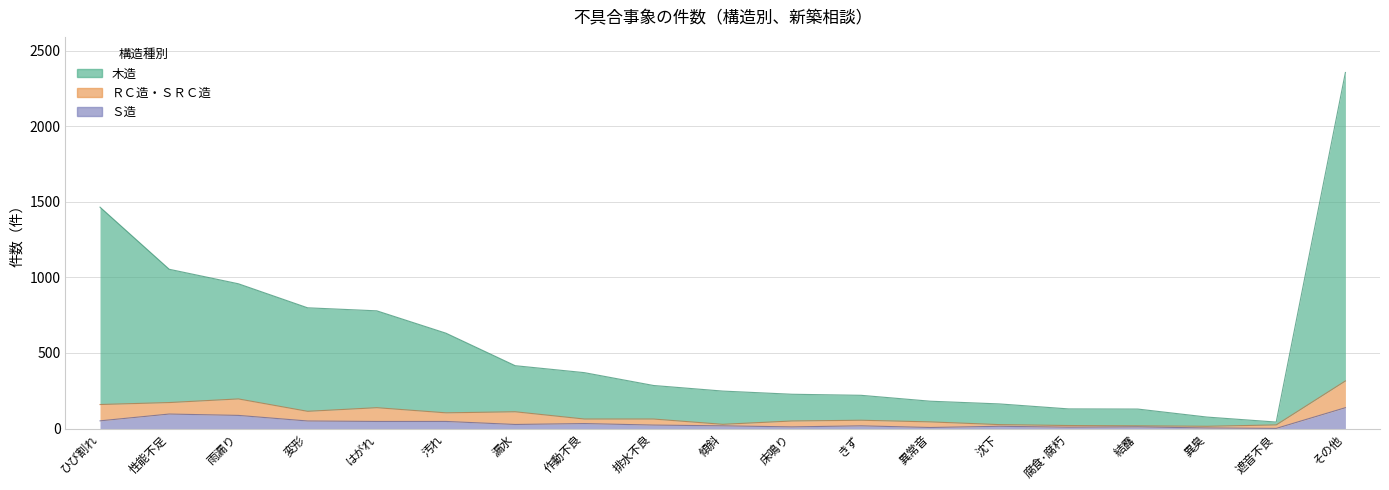

What is the label of the 3rd point from the left?

雨漏り